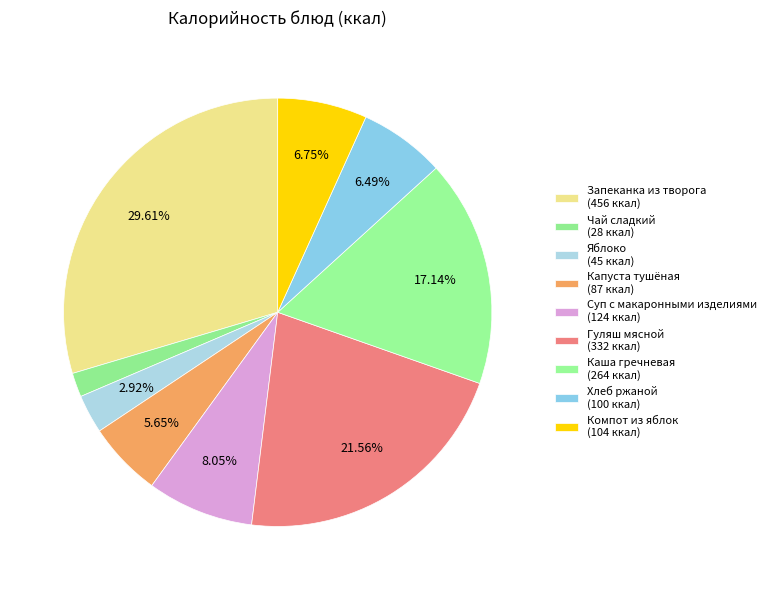

To the nearest percent, what is the difference between the Каша гречневая and Суп с макаронными изделиями slice percentages?

9%